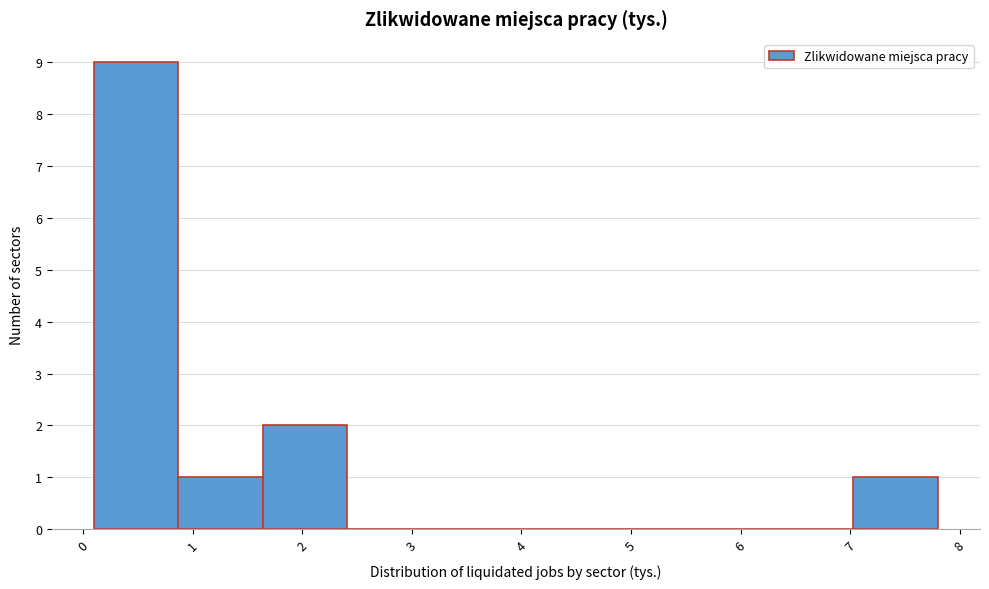

How tall is the bar that spans 7.03 to 7.80 on the x-axis? Neither the bar edges nor the heights are printed on the chart, so give them approximately, as read against the axes.

1